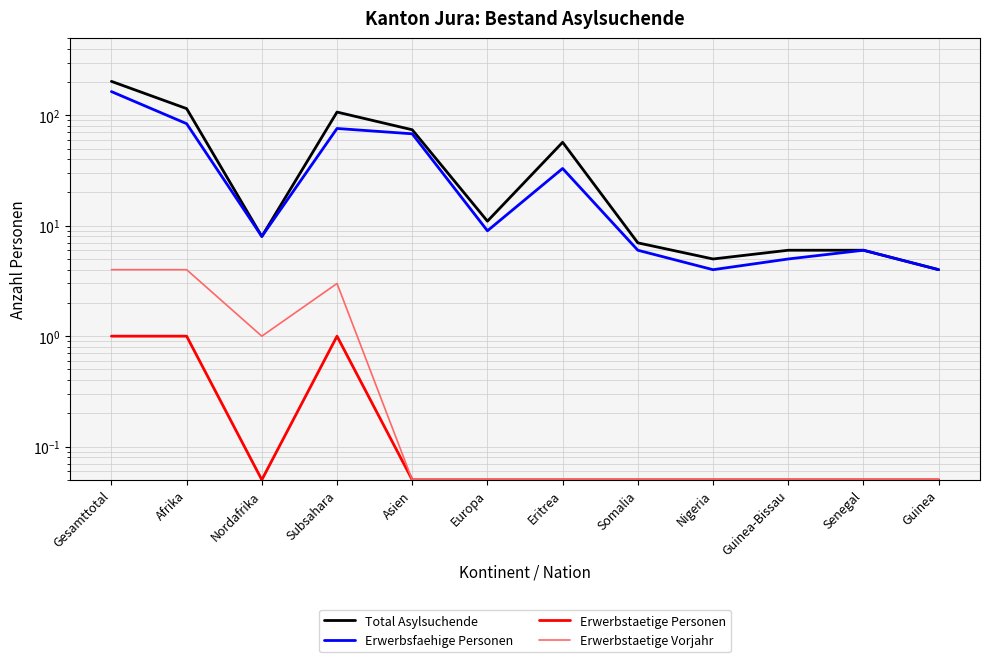

What are all the series names shown in the legend?

Total Asylsuchende, Erwerbsfaehige Personen, Erwerbstaetige Personen, Erwerbstaetige Vorjahr